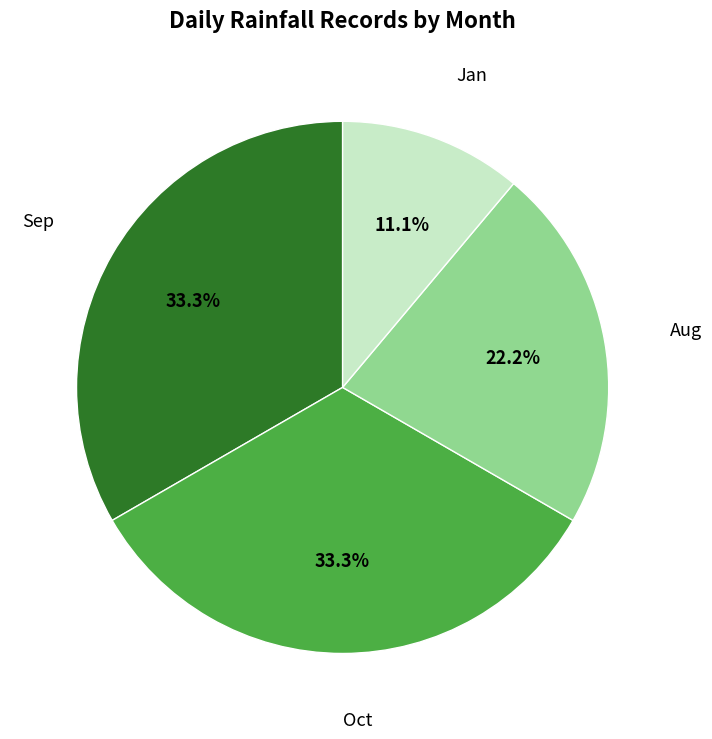

What is the total percentage of Aug and Jan?

33.3%